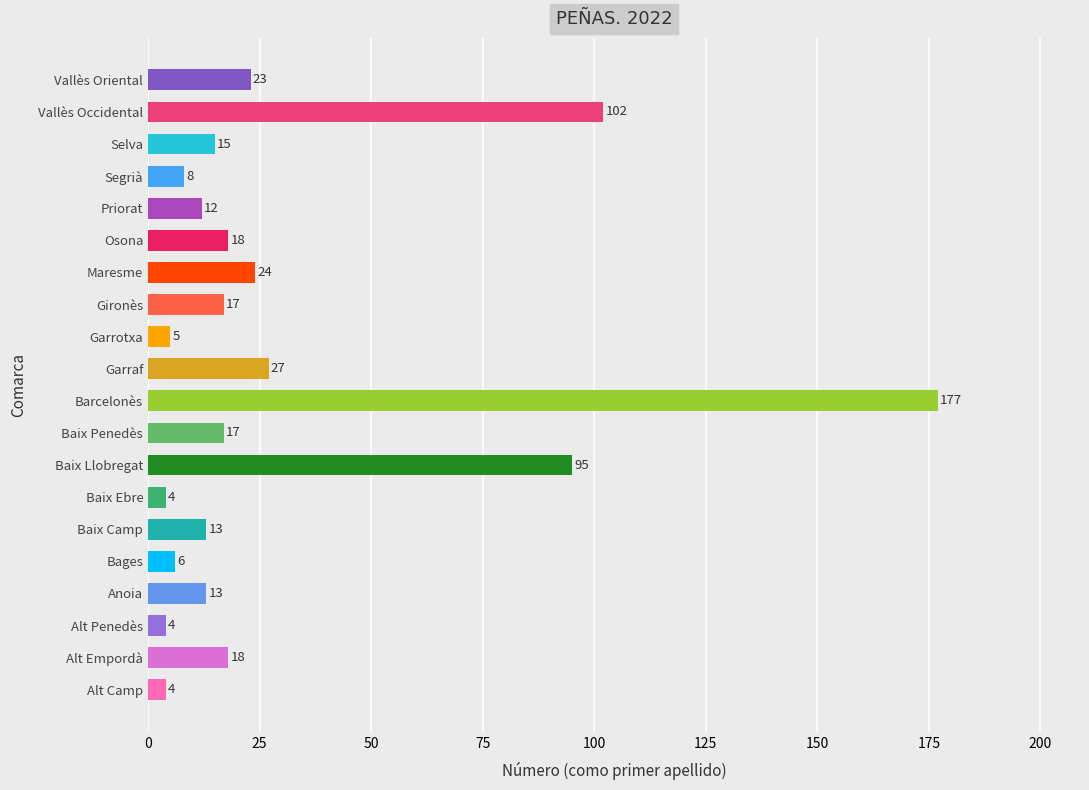

What is the ratio of the value at Garrotxa to the value at Selva?

0.3